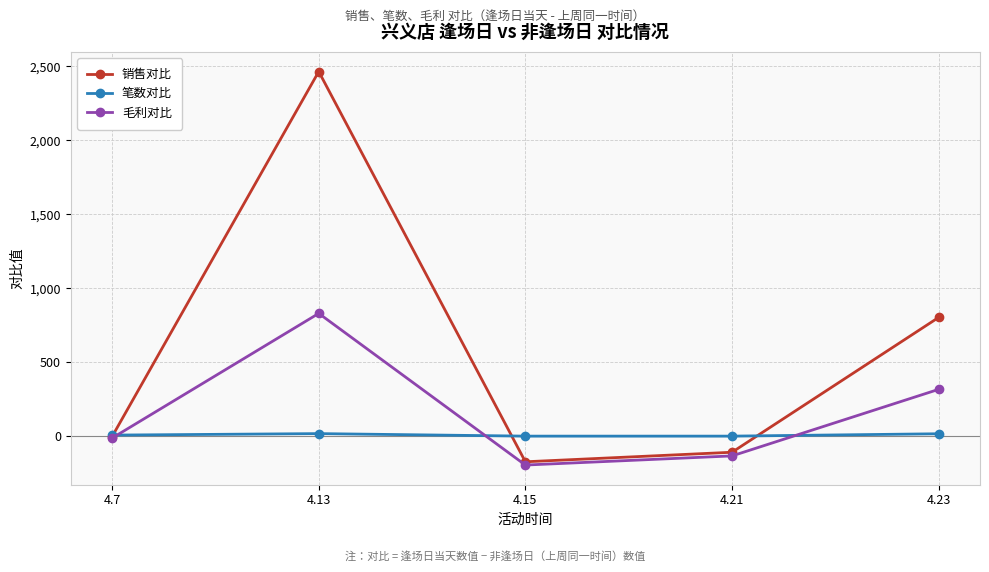

Is this an area chart (filled region under the line)?

No